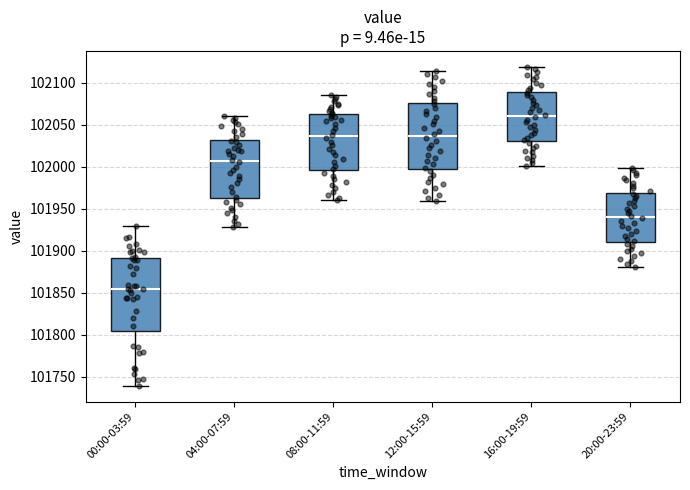

Reading left to right, read every box against the y-axis: the position of its median line, the range the box covers, and the ends of its whiskers. The values are not printed on the chart, so give them approximately, as read against the axis.

00:00-03:59: median 101855, box 101805 to 101890, whiskers 101740 to 101930
04:00-07:59: median 102005, box 101965 to 102030, whiskers 101930 to 102060
08:00-11:59: median 102035, box 101995 to 102065, whiskers 101960 to 102085
12:00-15:59: median 102035, box 101995 to 102075, whiskers 101960 to 102115
16:00-19:59: median 102060, box 102030 to 102090, whiskers 102000 to 102120
20:00-23:59: median 101940, box 101910 to 101970, whiskers 101880 to 102000